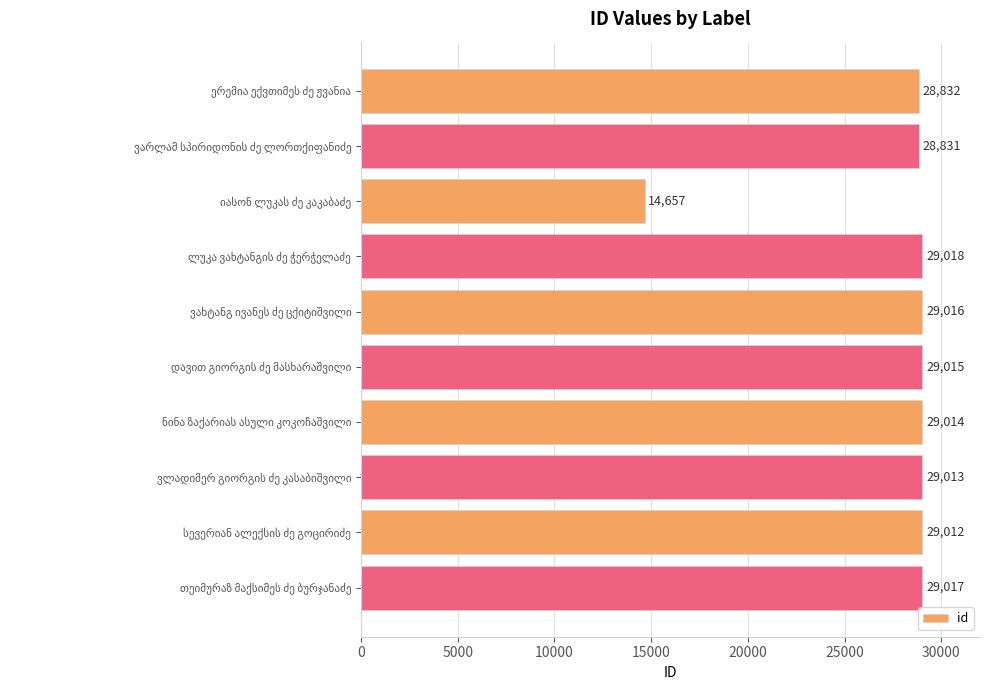

What is the difference between the maximum and minimum values?

14361